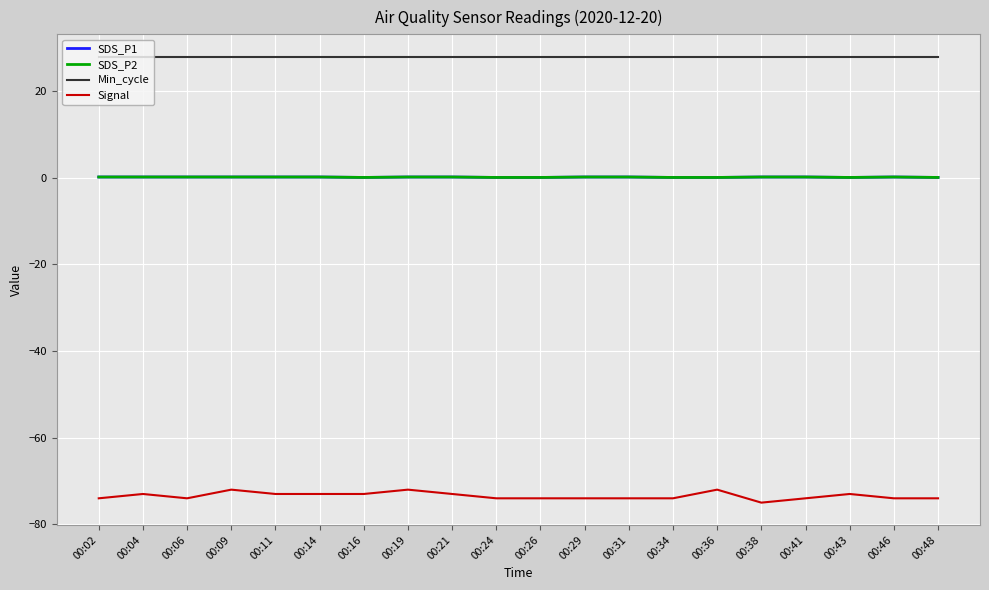

What is the value of the SDS_P2 point at the 14th from the left?

0.1